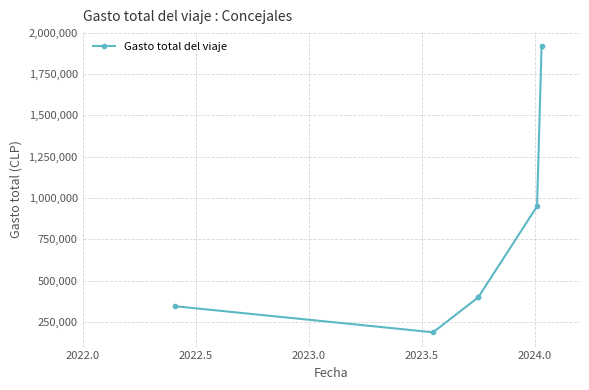

What is the minimum value shown in the chart?

188690